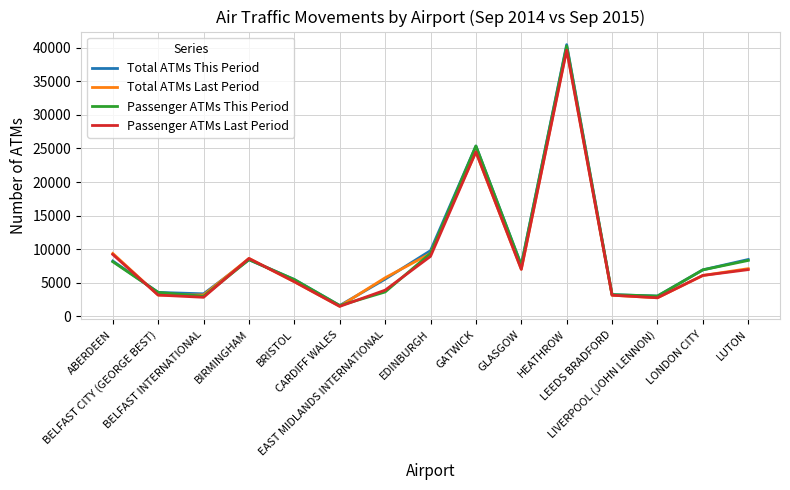

At how many categories does at least one series exceed 29833?

1